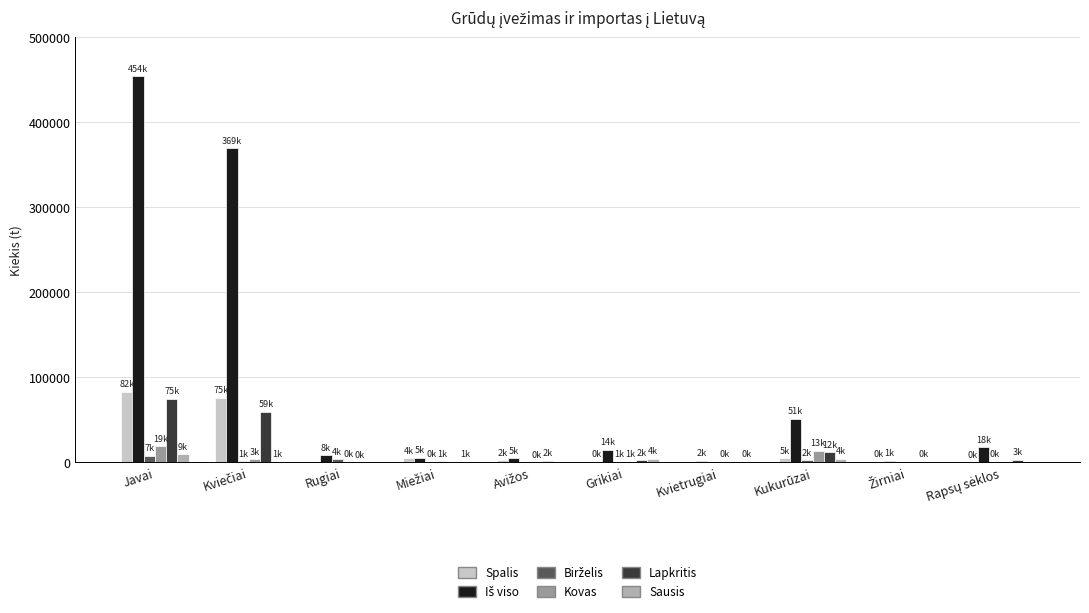

Are the bars horizontal?

No